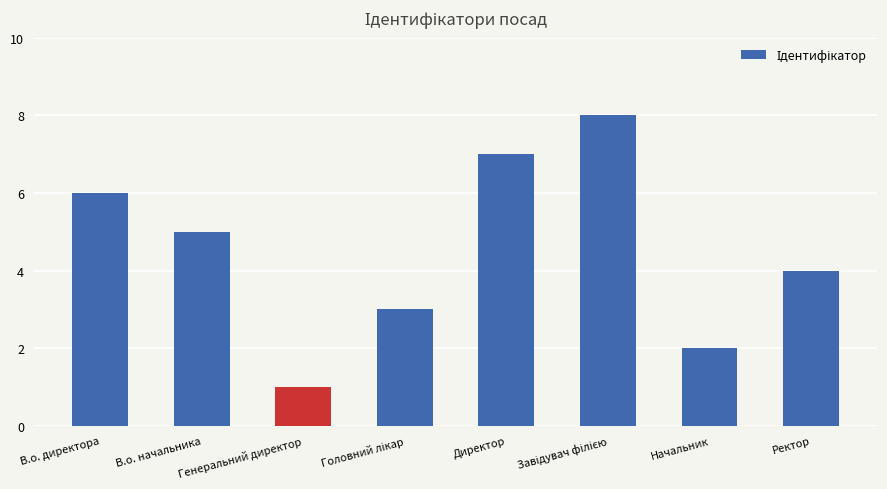

How many bars are there in total?

8